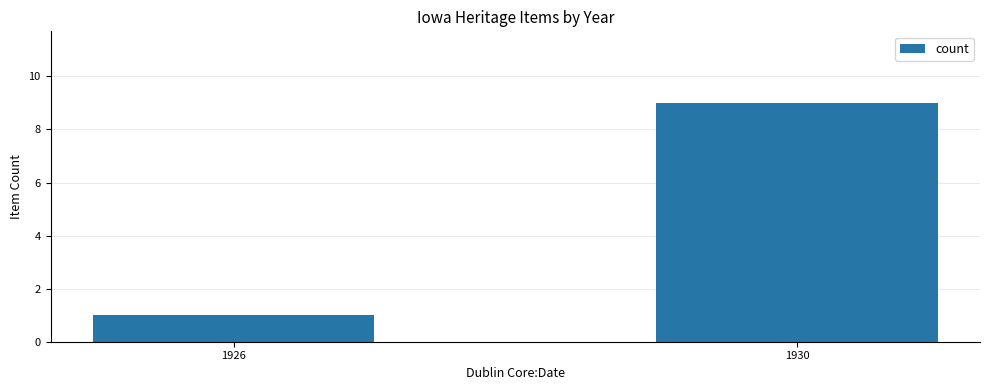

What is the value of the 1st bar from the left?

1